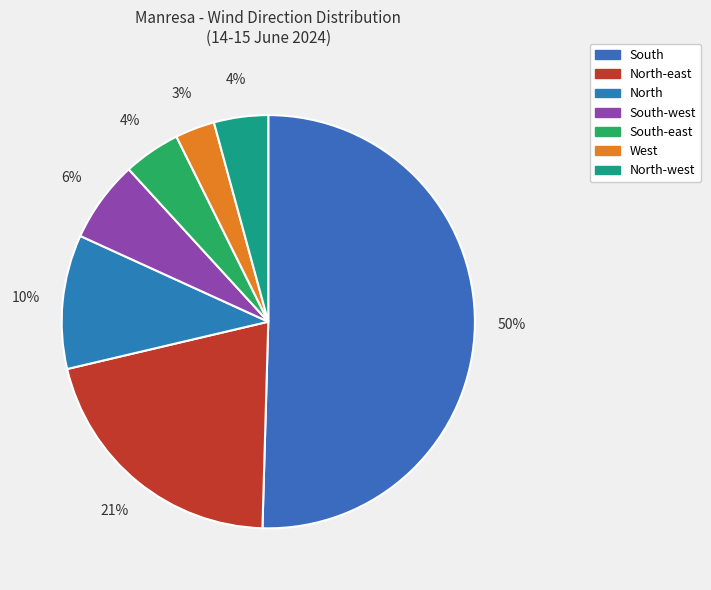

Which category accounts for the majority?

South